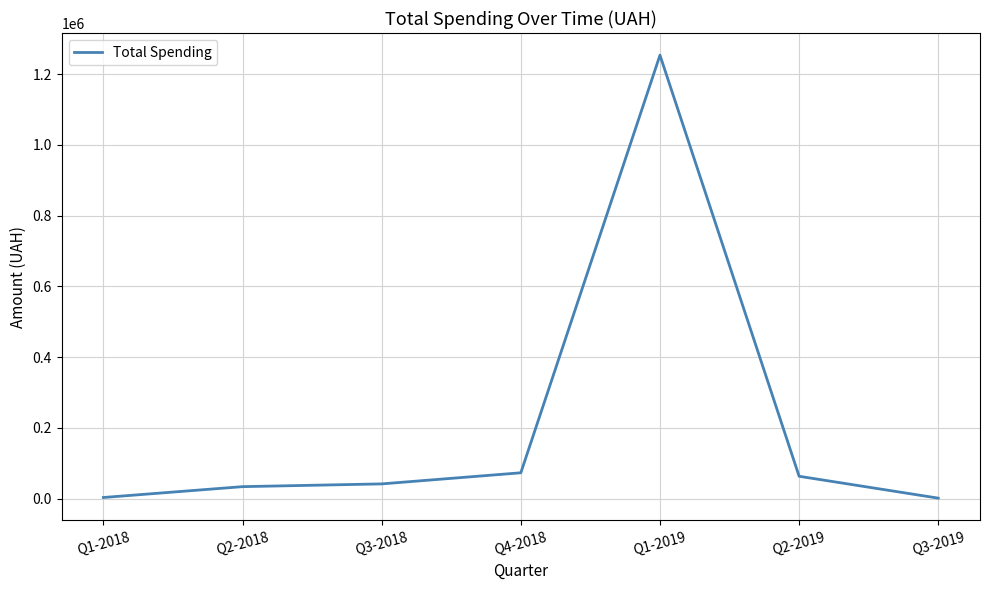

Approximately how many times larger is the value at Q2-2019 compared to Q2-2018?

1.9